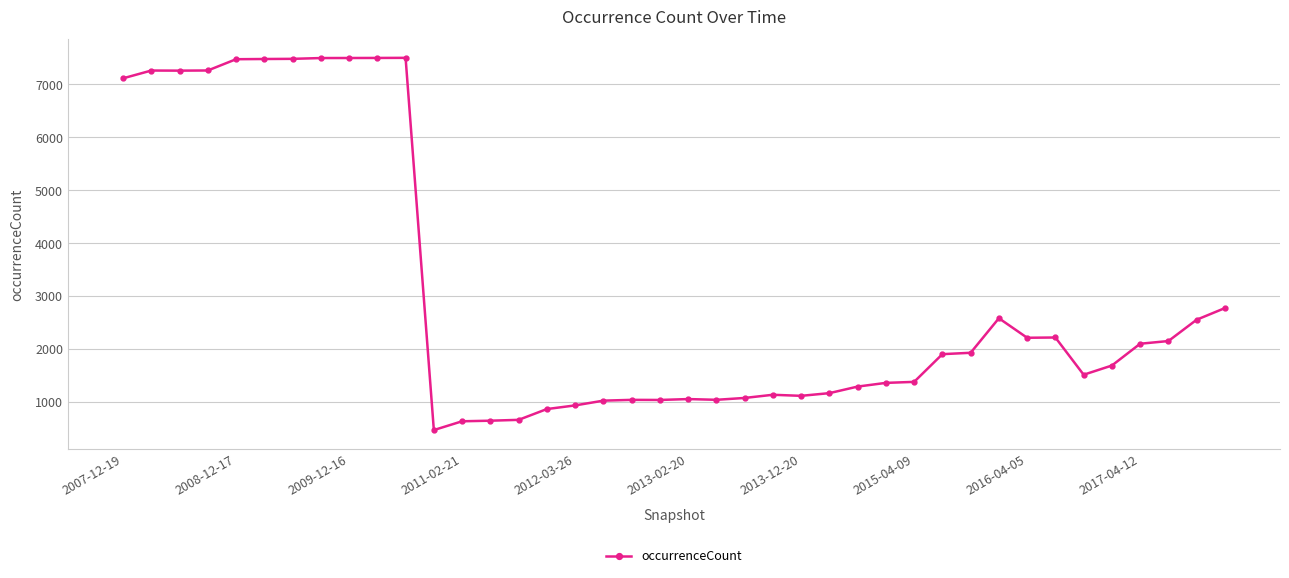

How many distinct data groups are displayed?

1